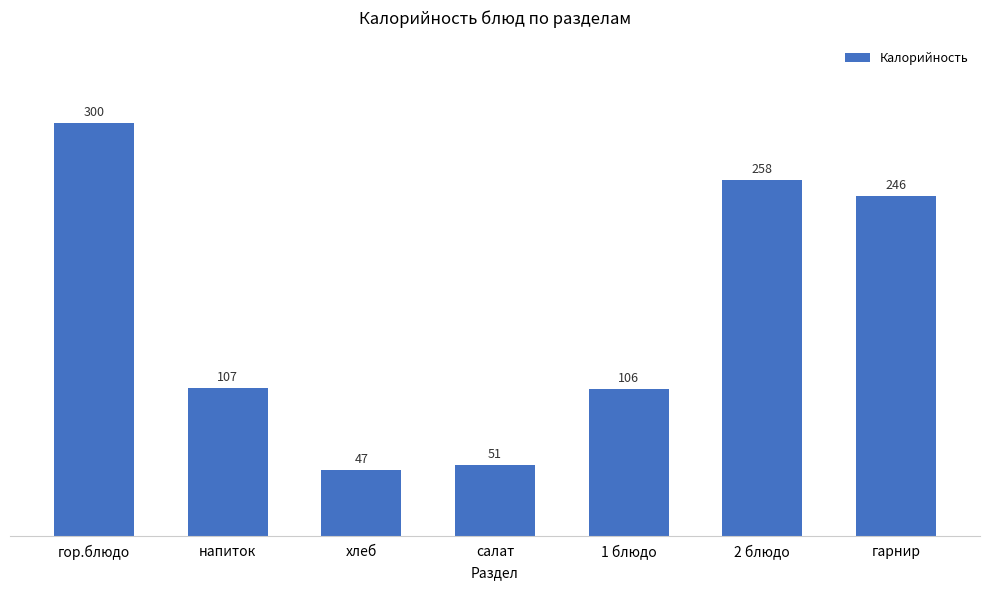

What is the change in value from хлеб to гарнир?

+198.8